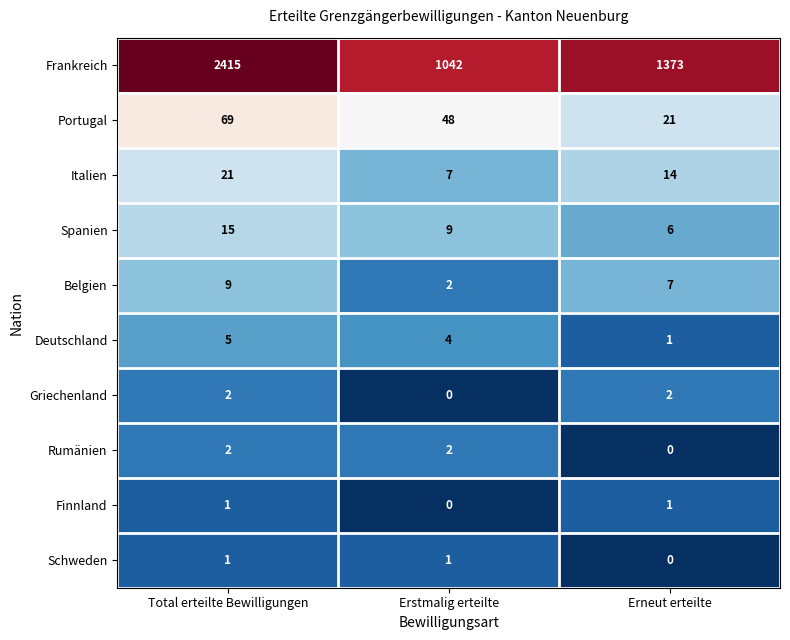

What is the sum of the Italien values at Erstmalig erteilte and Erneut erteilte?

21